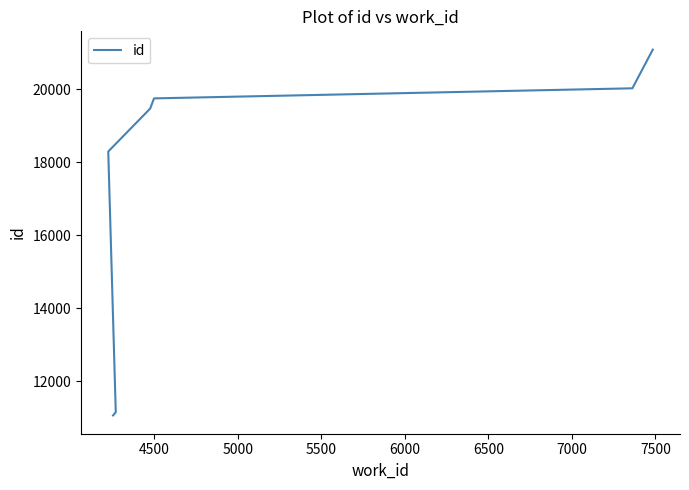

What is the value of the 1st point from the left?

11066